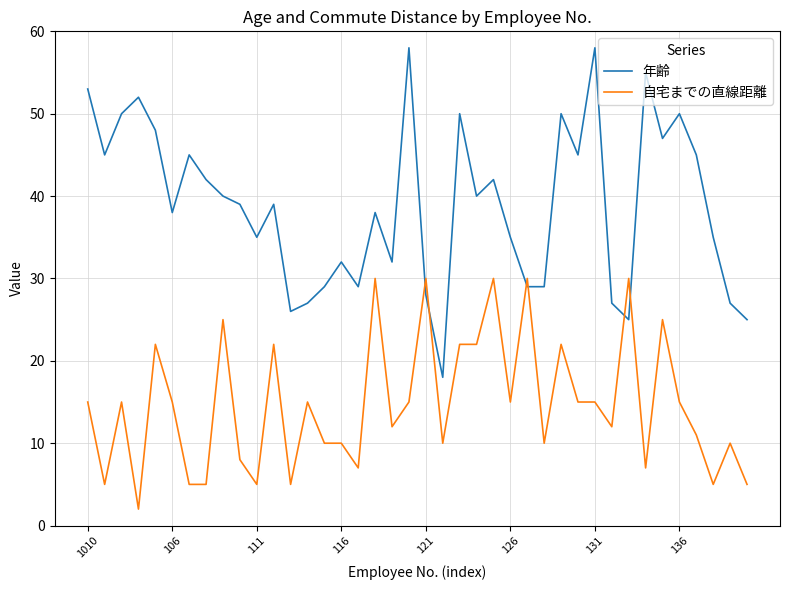

What is the minimum value shown in the chart?

2